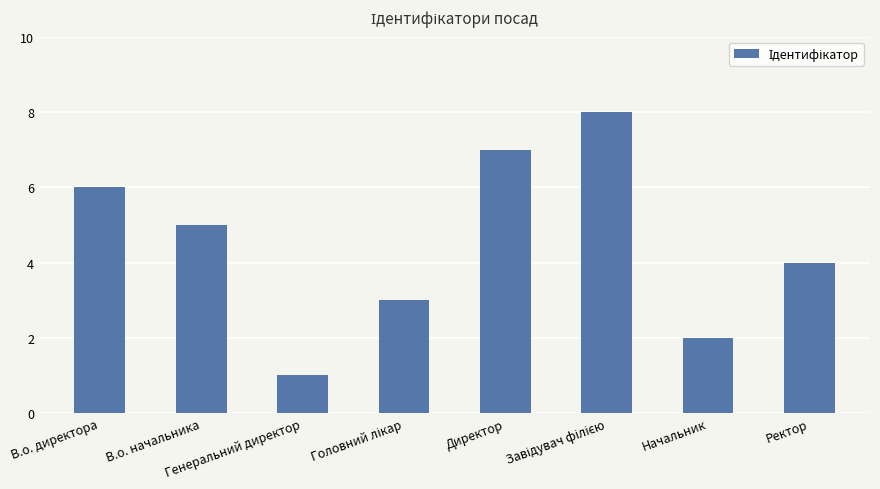

What is the difference between the maximum and second lowest values?

6